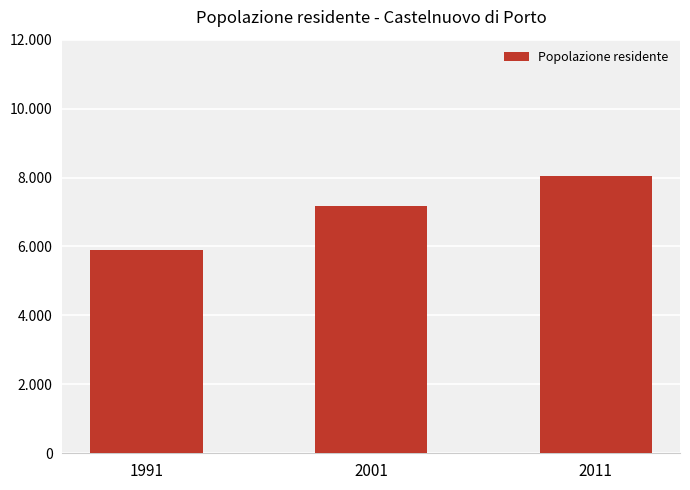

Does the chart contain any negative values?

No